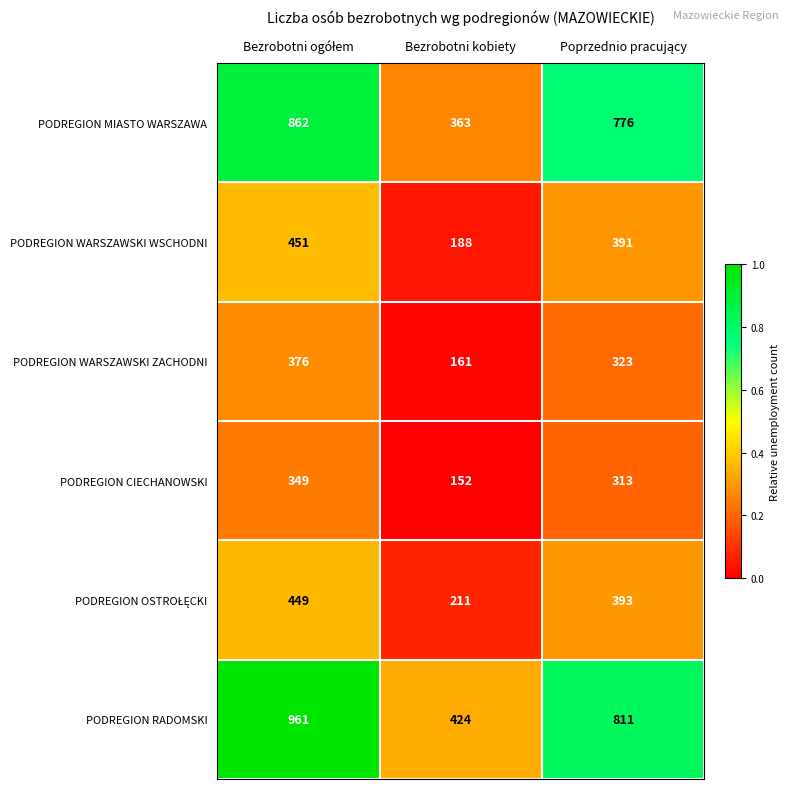

What is the spread (max minus min) of values at Bezrobotni kobiety?

272